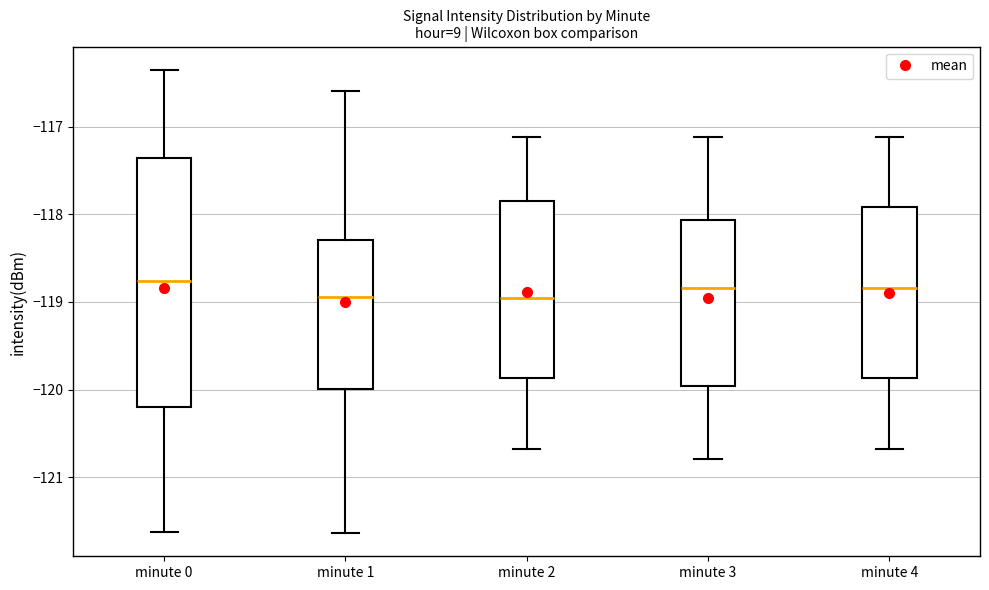

Reading left to right, transcribe this box plot: for each box, give where its median line is, the range the box spans, and where its two whiskers end, as read against the y-axis. The values are not printed on the chart, so give them approximately, as read against the axis.

minute 0: median -118.8, box -120.2 to -117.4, whiskers -121.6 to -116.4
minute 1: median -118.9, box -120.0 to -118.3, whiskers -121.6 to -116.6
minute 2: median -119.0, box -119.9 to -117.8, whiskers -120.7 to -117.1
minute 3: median -118.8, box -120.0 to -118.1, whiskers -120.8 to -117.1
minute 4: median -118.8, box -119.9 to -117.9, whiskers -120.7 to -117.1